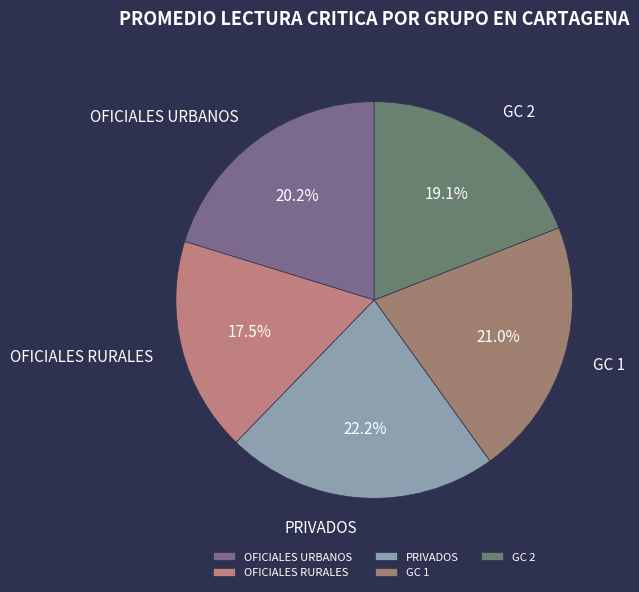

What is the smallest slice in the pie chart?

OFICIALES RURALES